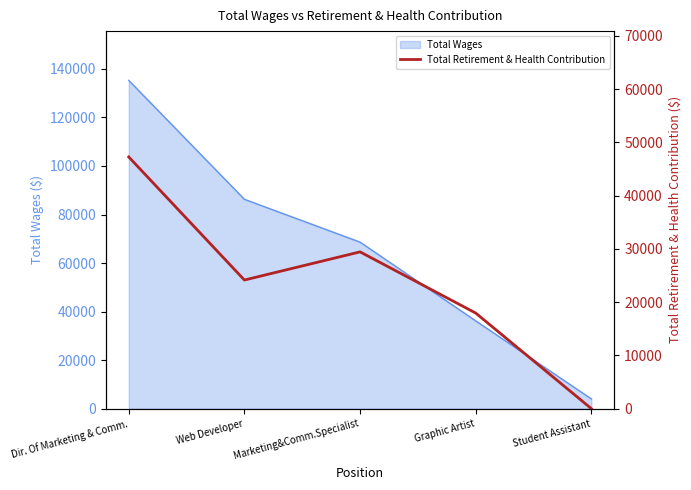

What is the label of the 1st point from the right?

Student Assistant